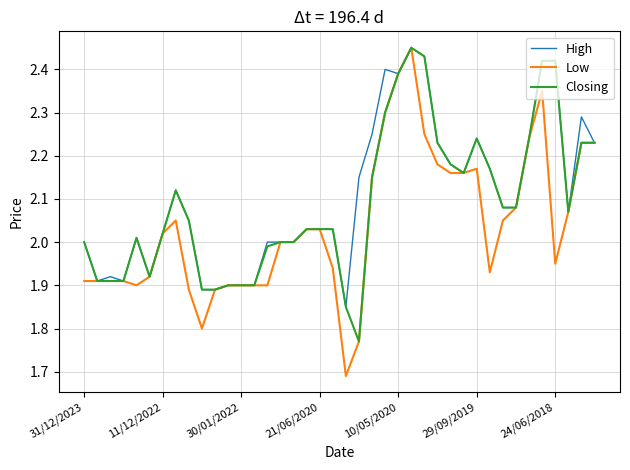

Which series has the largest range (max minus min)?

Low